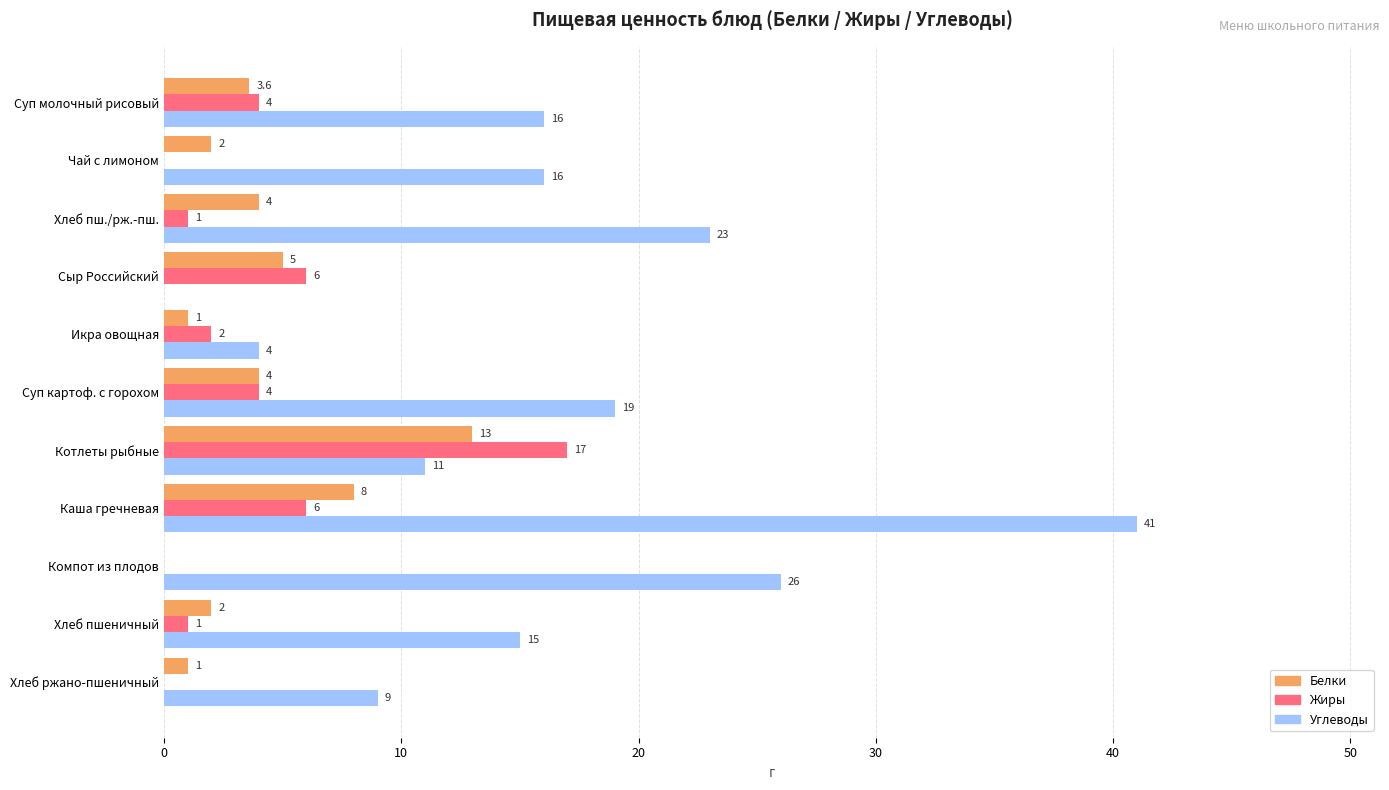

Is it true that Жиры equals 8.2 at Сыр Российский?

False